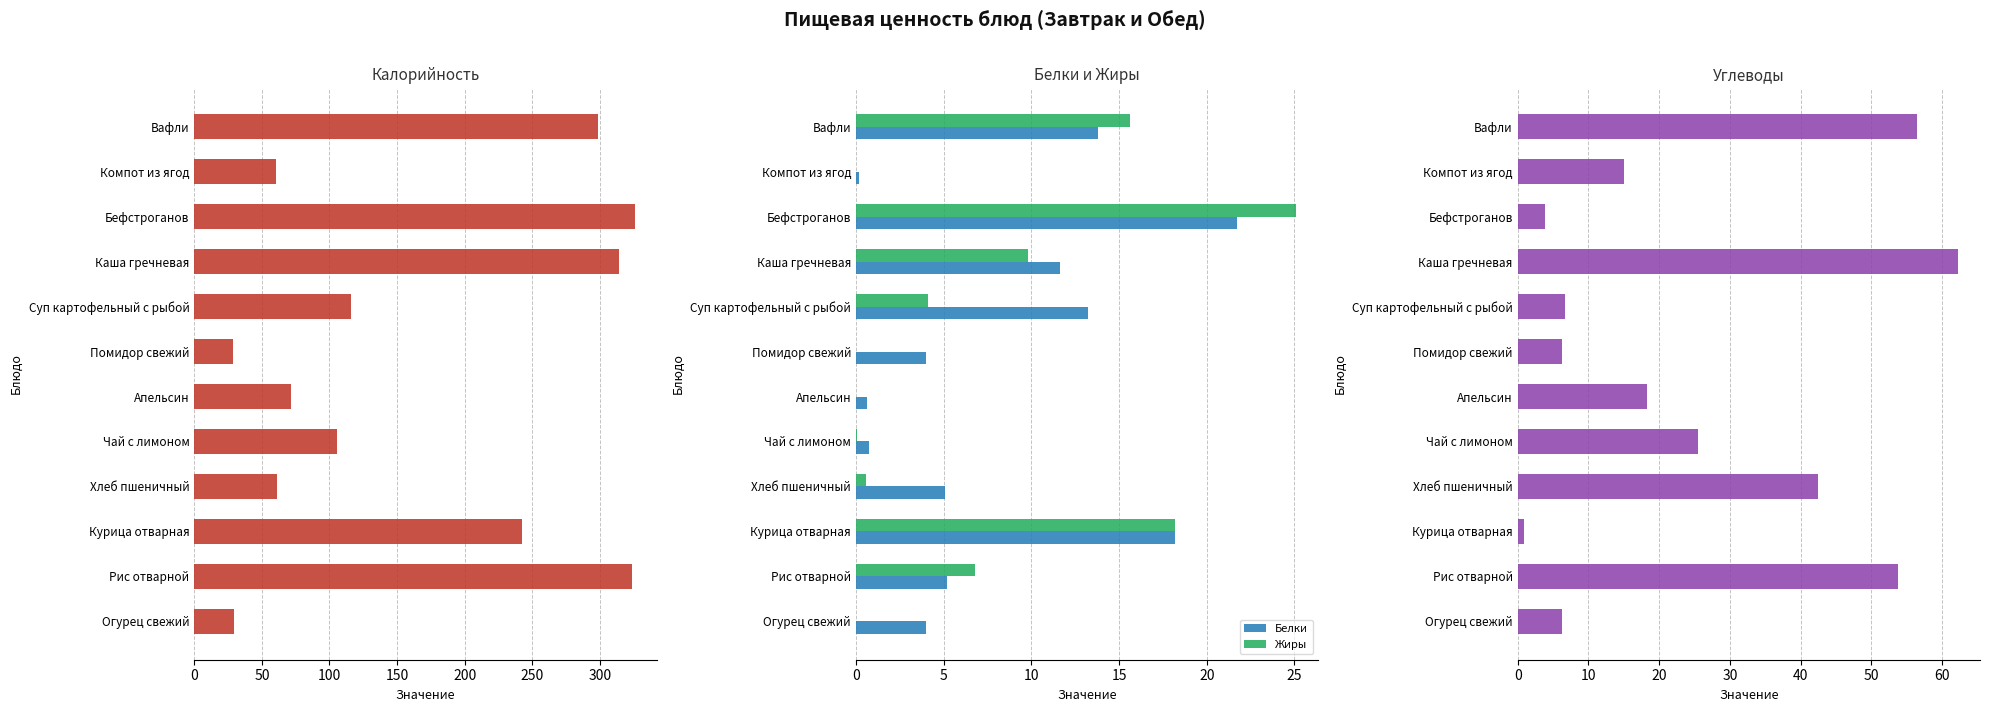

What is the sum of the Белки values at Хлеб пшеничный and Суп картофельный с рыбой?

18.3